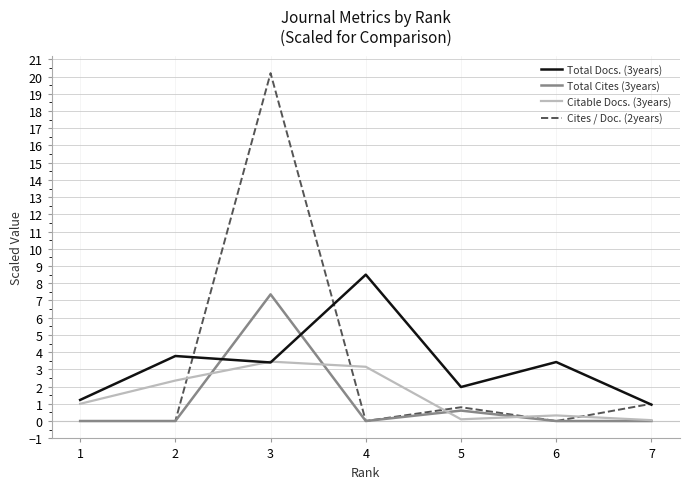

Which series ends up on top after the final intersection of Total Cites (3years) and Total Docs. (3years)?

Total Docs. (3years)